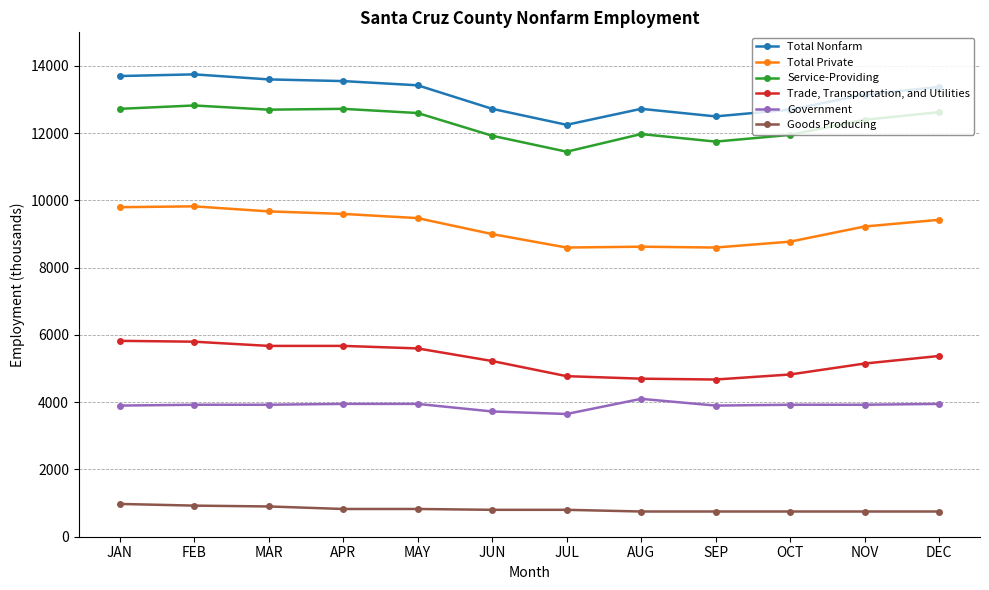

Count the number of categories in the chart.

12